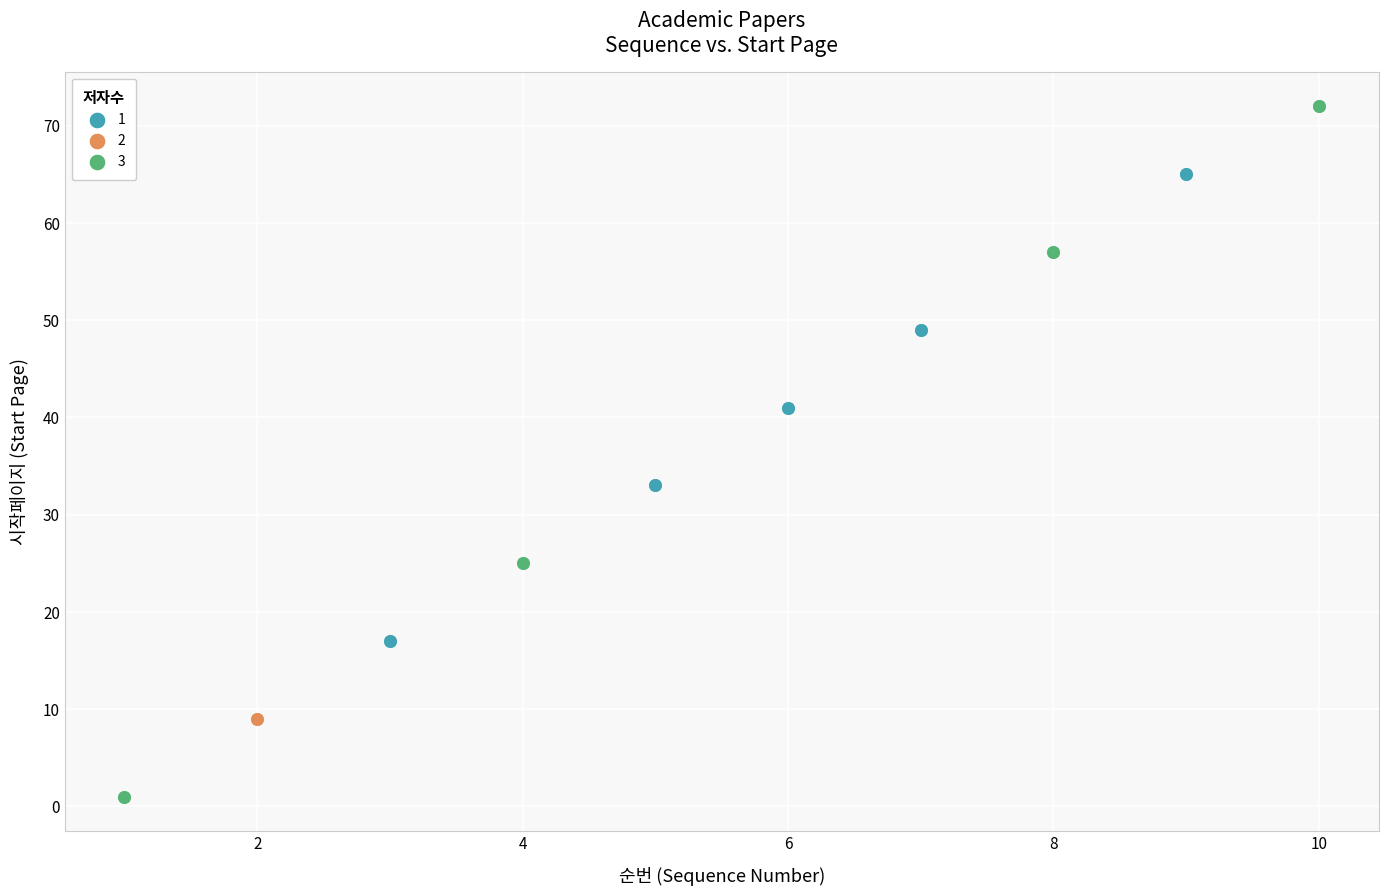

What are all the series names shown in the legend?

1, 2, 3